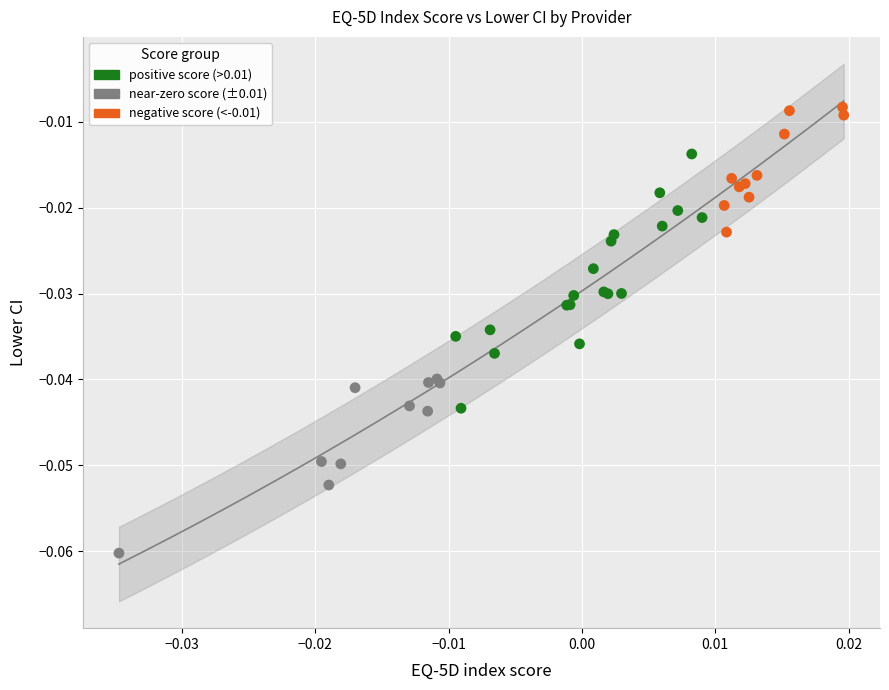

Which series has the widest spread of Y values?

positive score (>0.01)